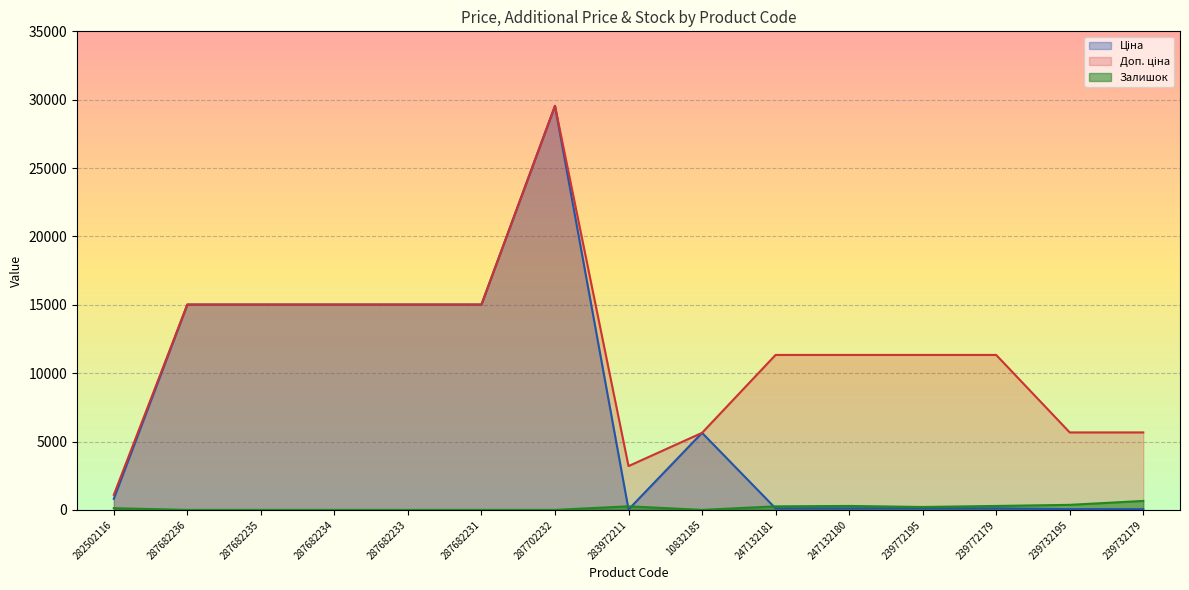

How many lines are shown in the chart?

3